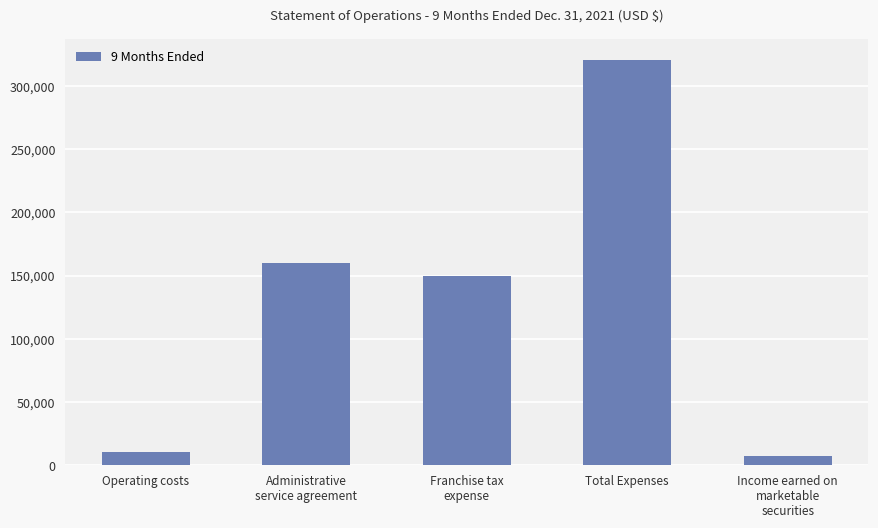

What is the average value?

129726